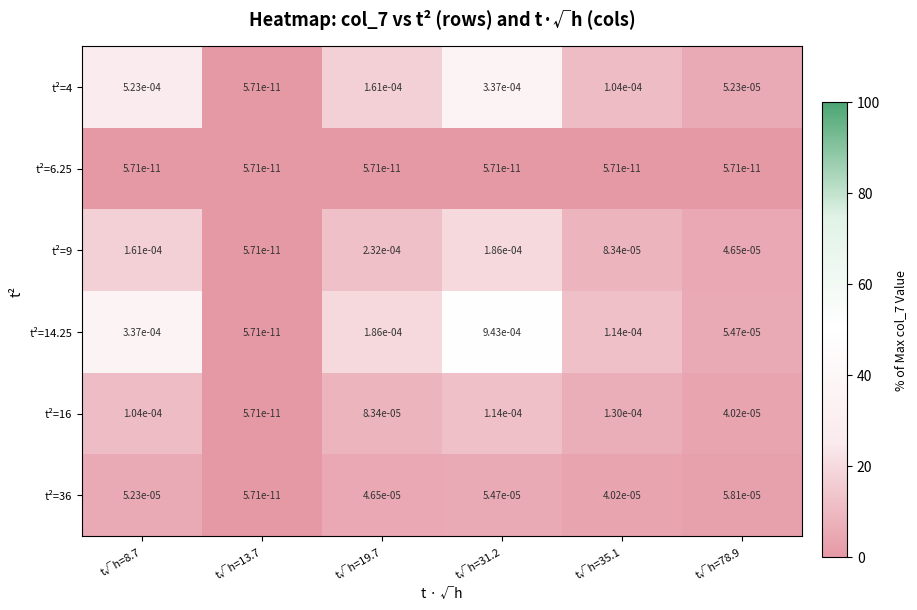

Is it true that t²=9 equals 0.0 at t√h=35.1?

True